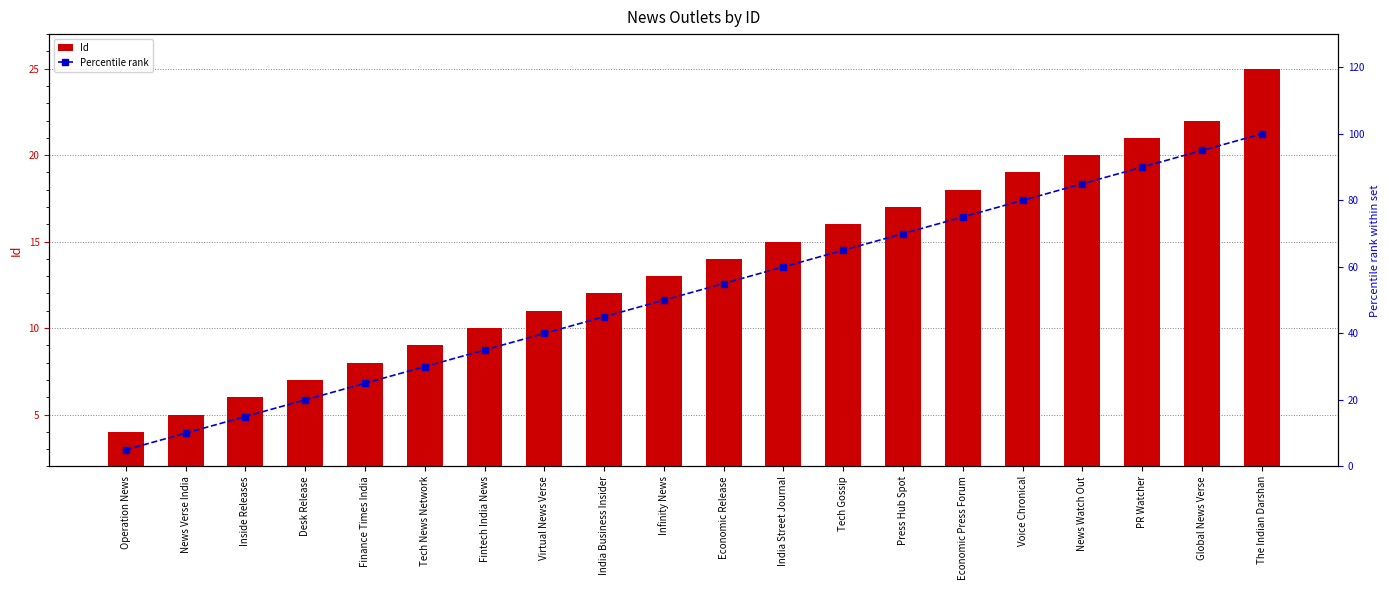

Does the chart contain stacked bars?

No